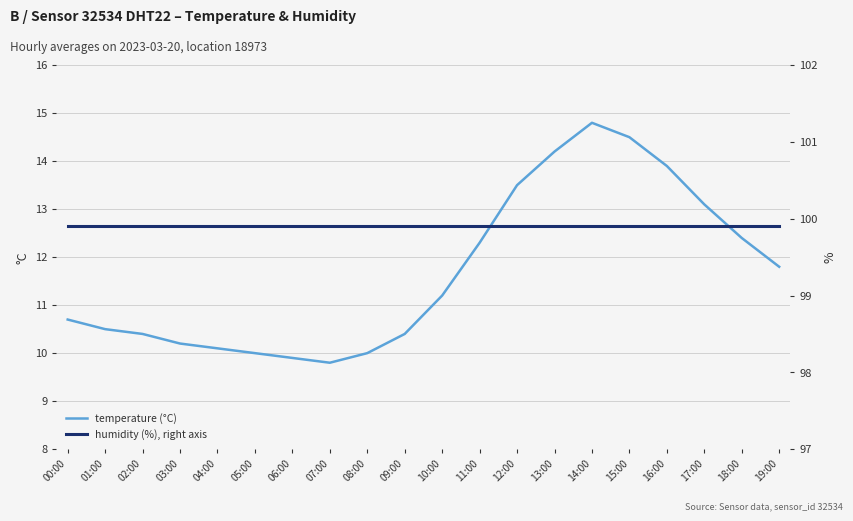

True or false: humidity and temperature cross at least once.

False